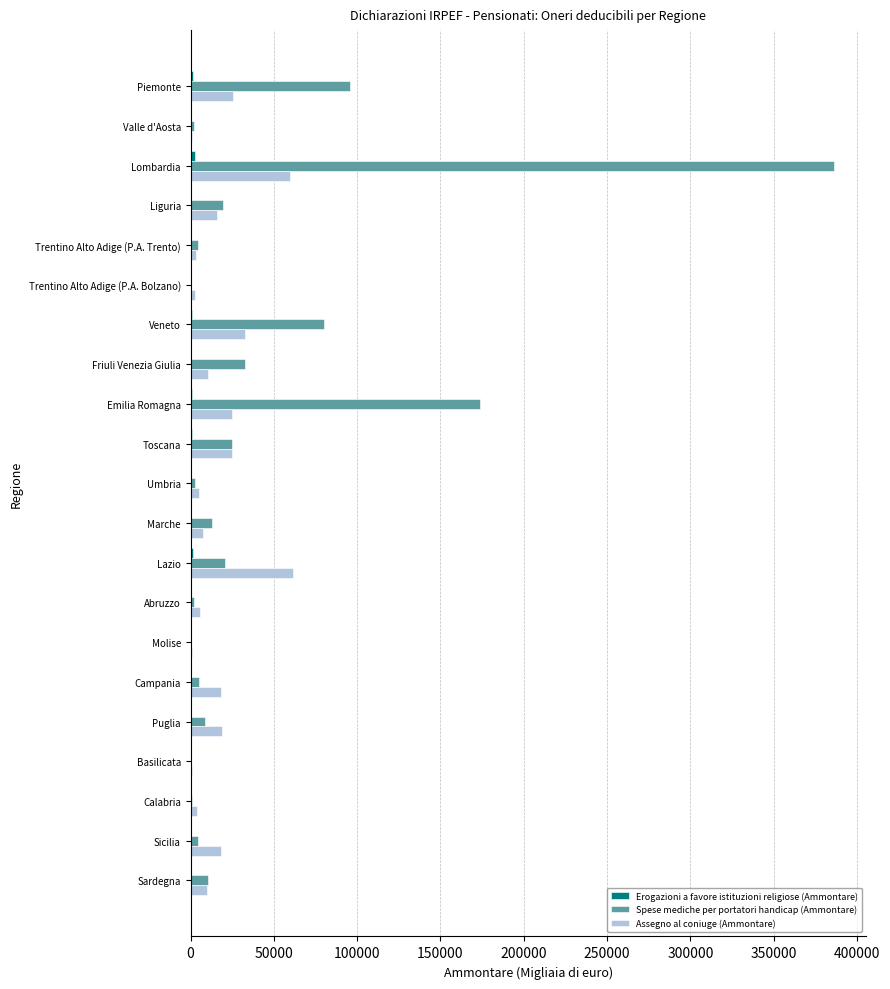

At which category is the sum across all series the highest?

Lombardia